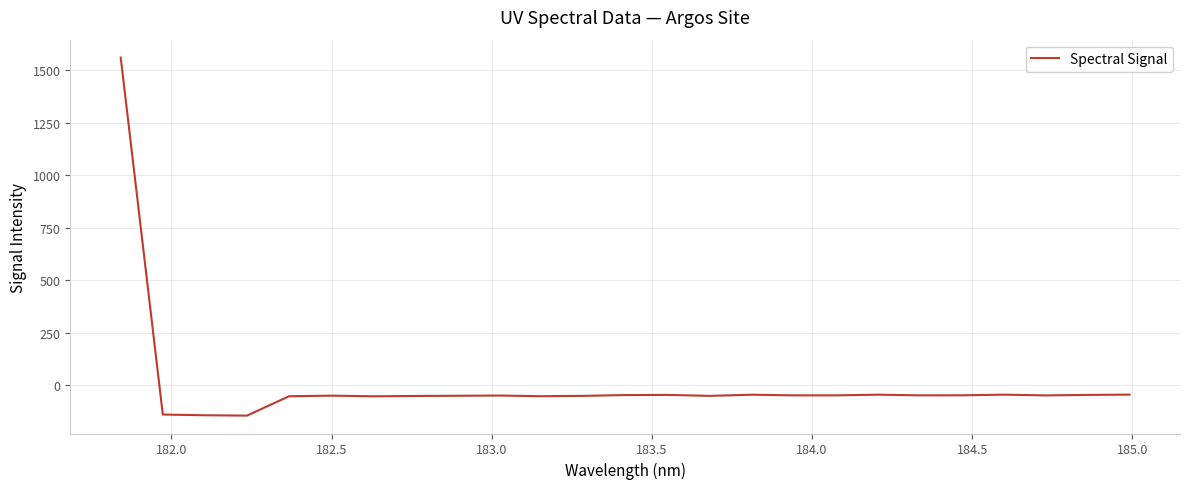

What is the minimum value shown in the chart?

-143.5